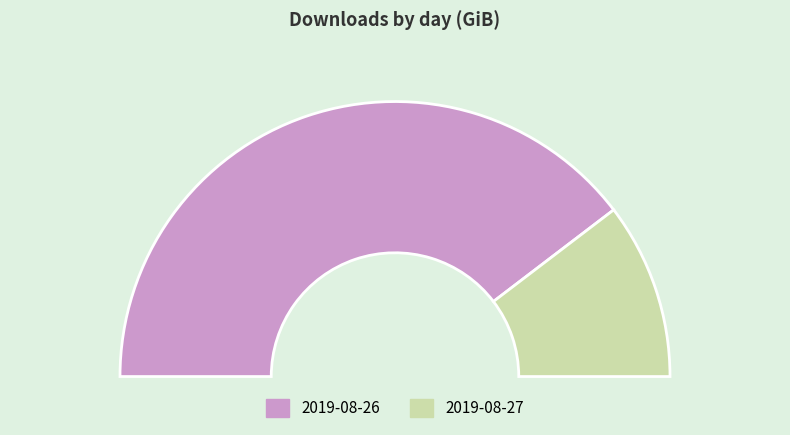

What percentage is the 2019-08-26 slice, to the nearest percent?

79%